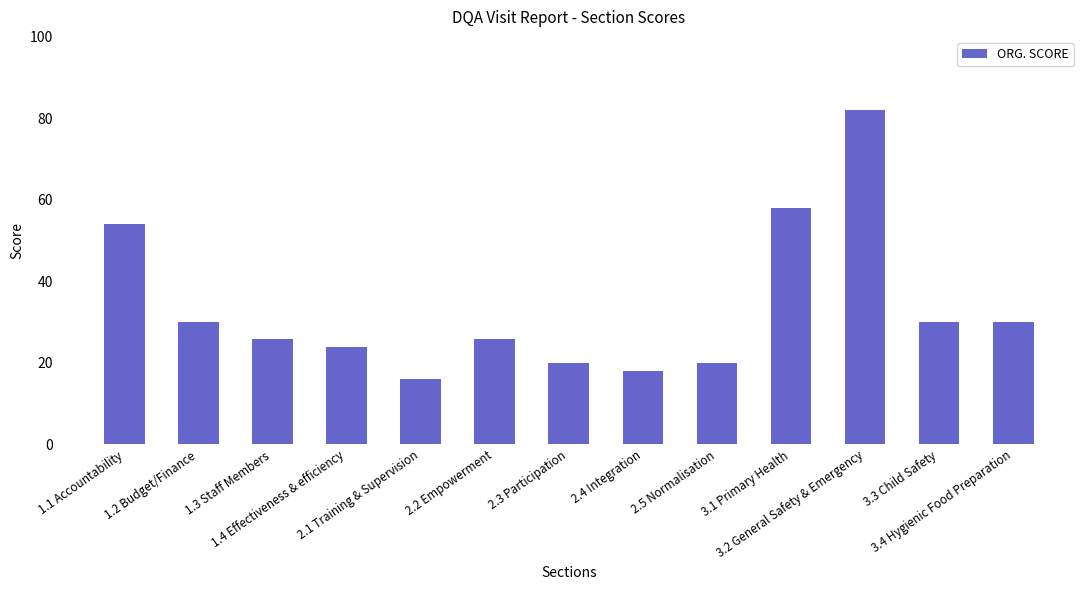

What is the value of the 2nd bar from the left?

30